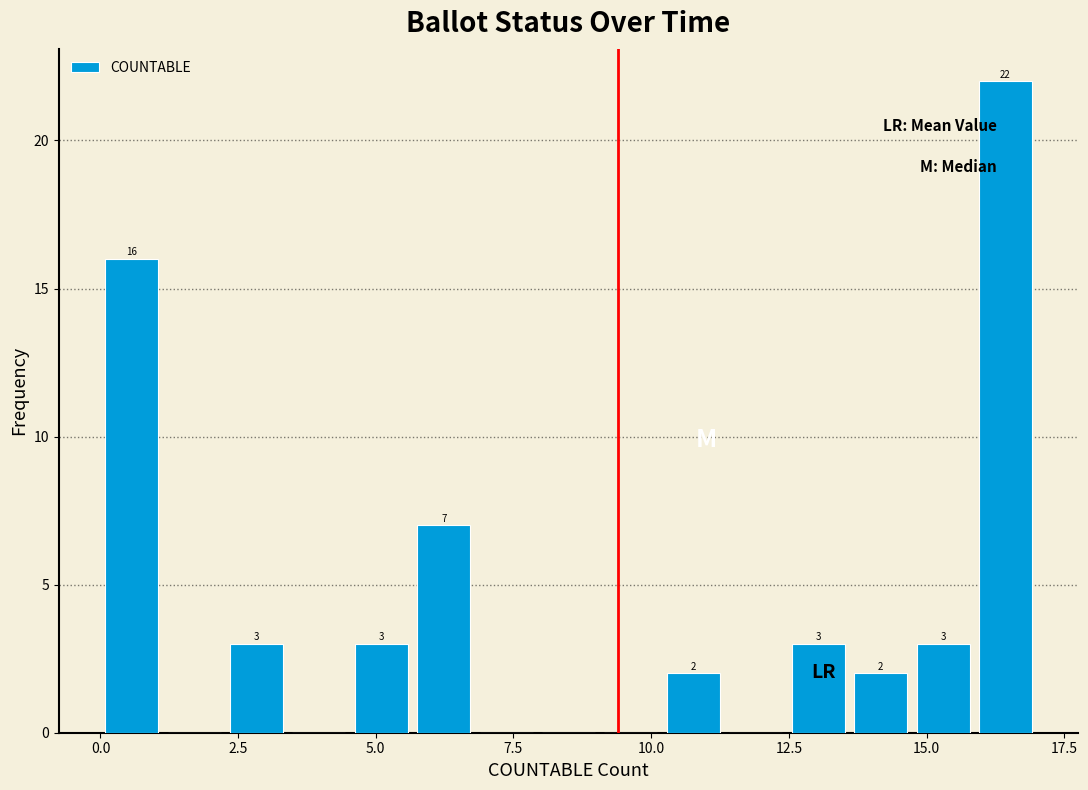

Around what value on the x-axis is the tallest bar? Give the approximate position of its centre, as read against the axis.

16.5